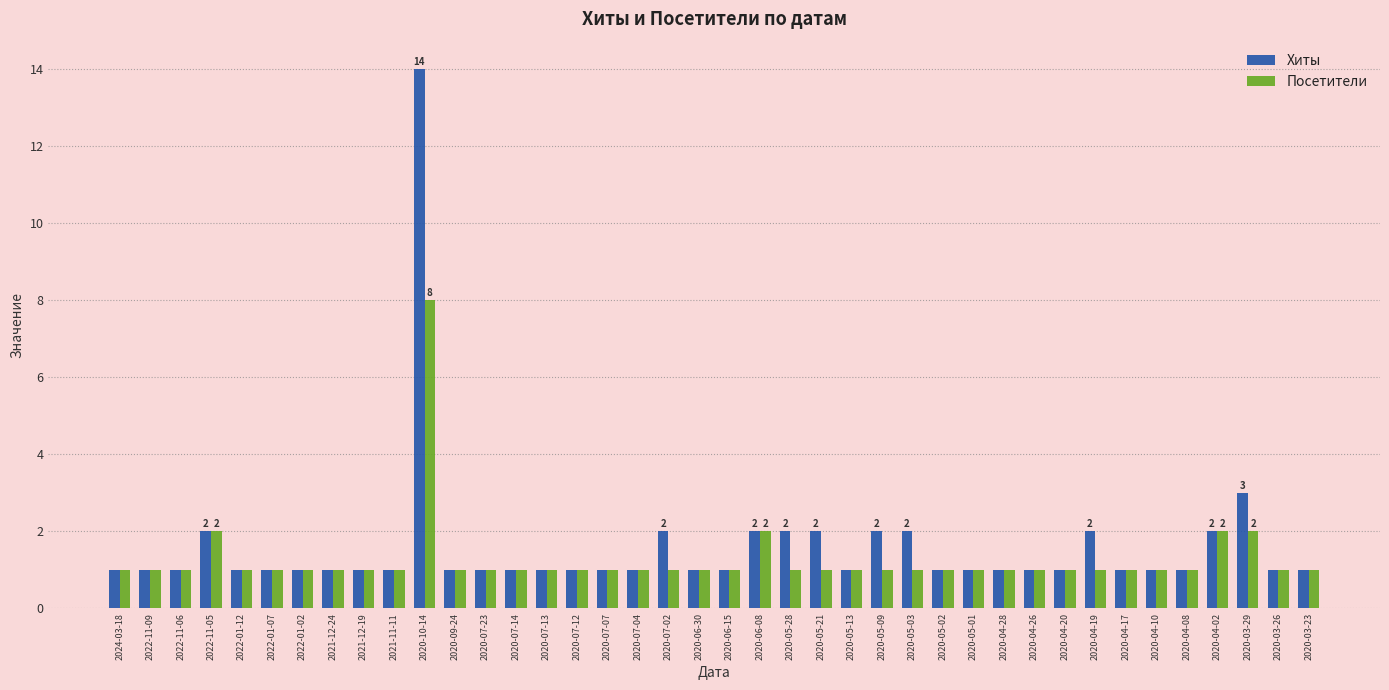

The value of Посетители at 2021-12-24 is 0. True or false?

False